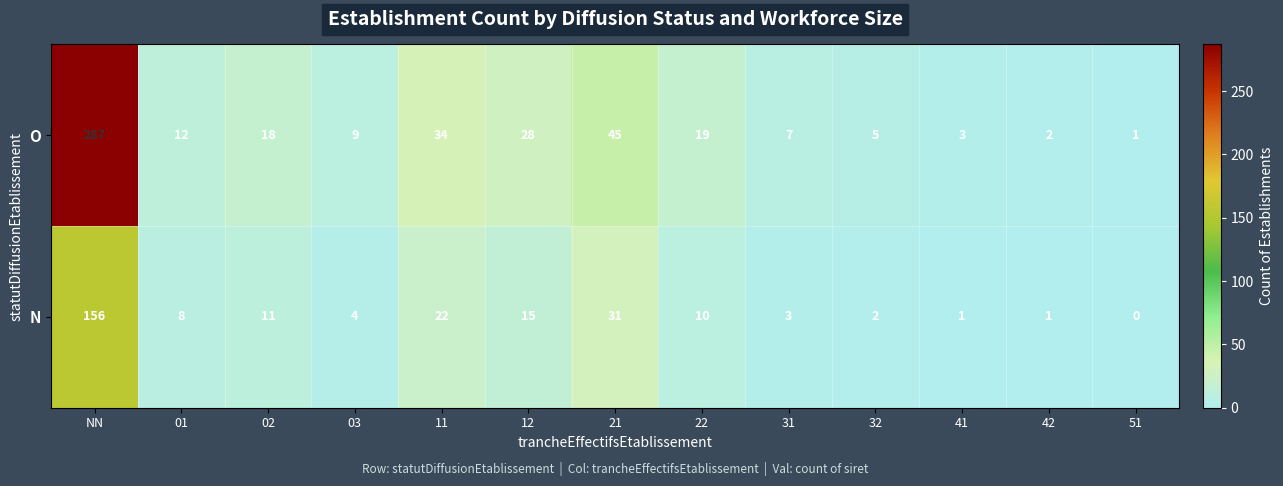

The N series shows 31 at 21. True or false?

True